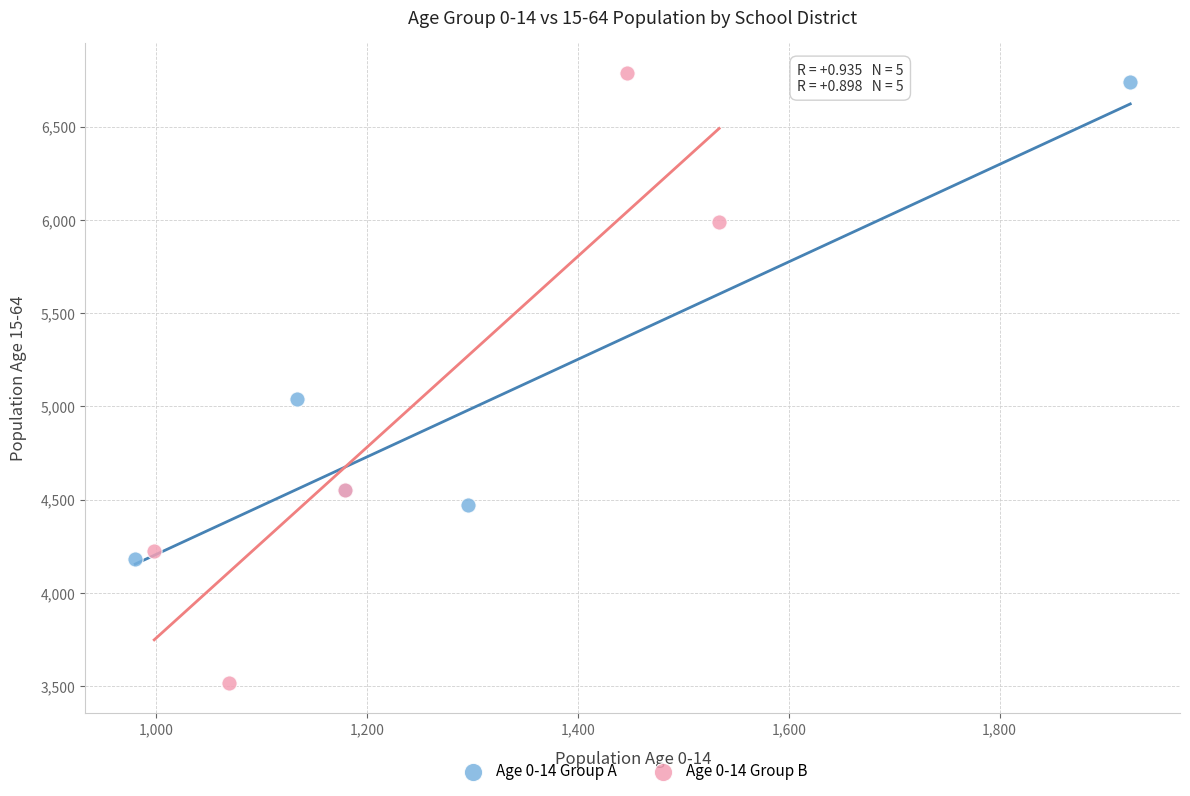

Which series reaches the minimum Y coordinate?

Age 0-14 Group B